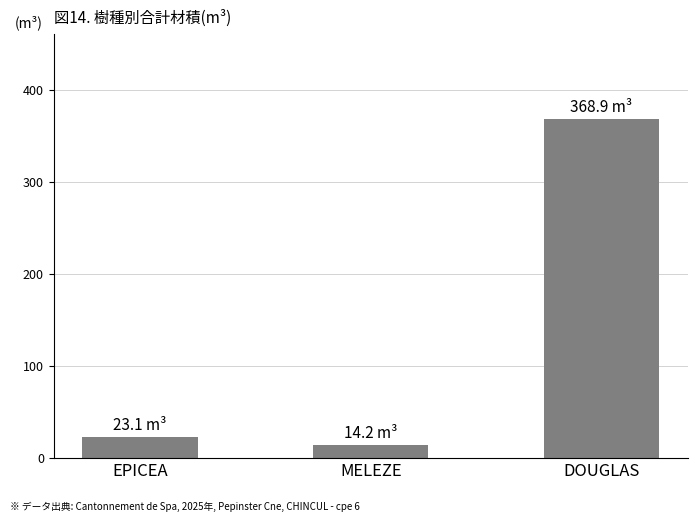

At which label does the data first exceed 23?

EPICEA